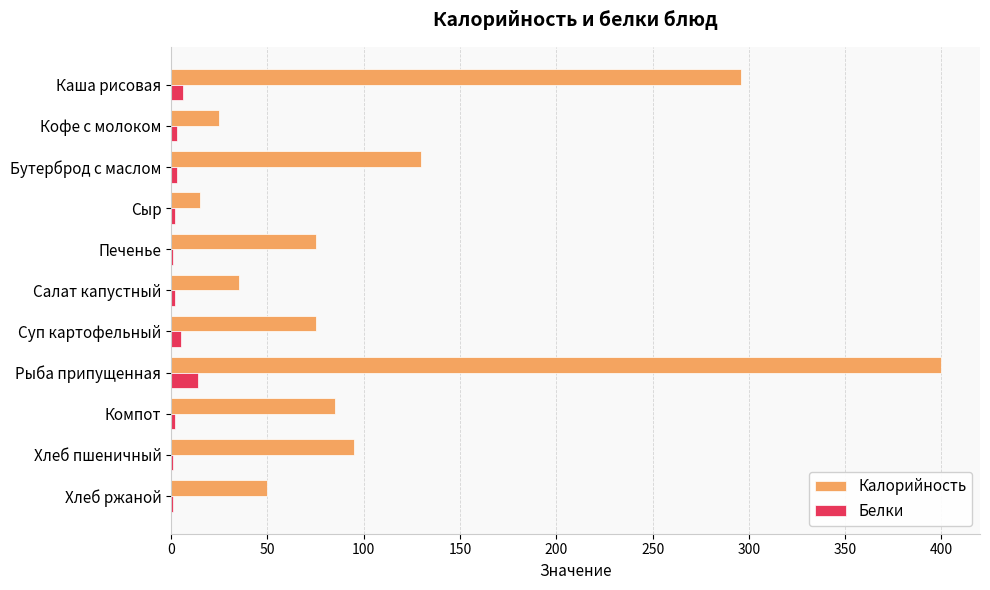

Where is Калорийность nearest to the value 207?

Бутерброд с маслом